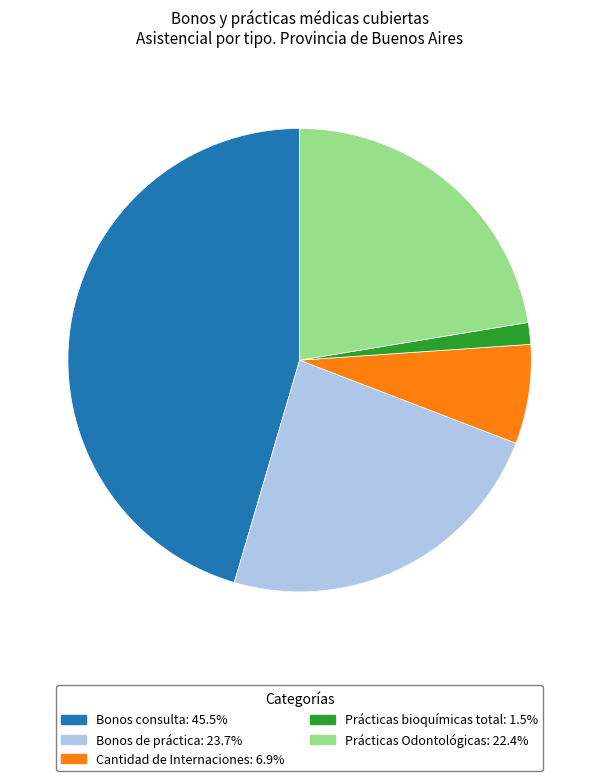

The Bonos consulta slice represents 52% of the pie. True or false?

False